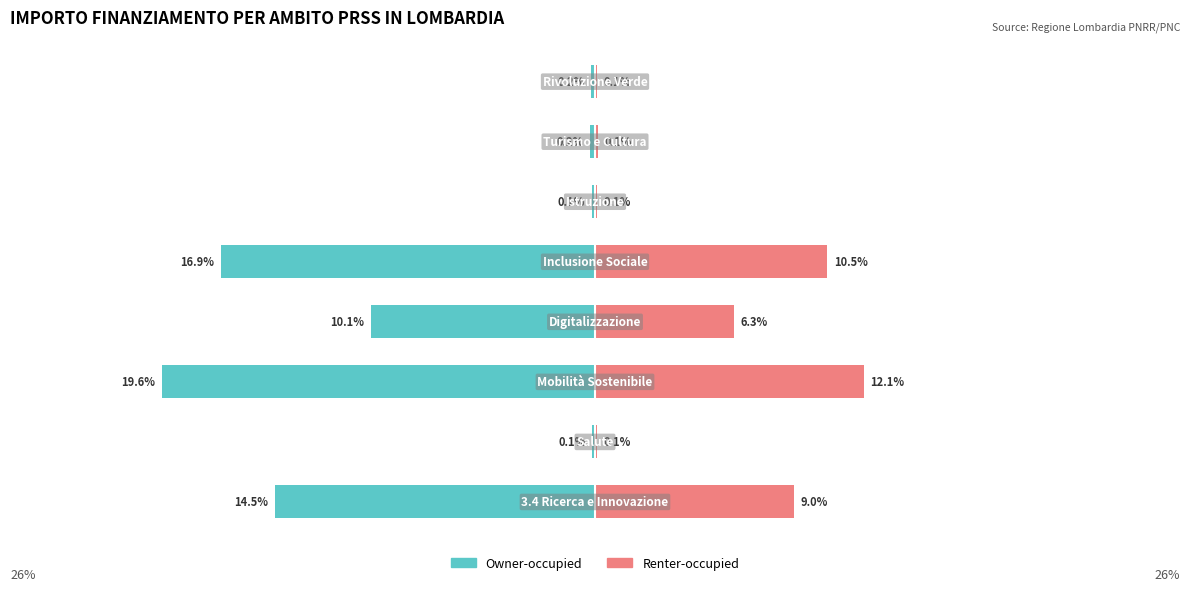

What is the value of the Renter-occupied bar at the 5th from the left?

10.5